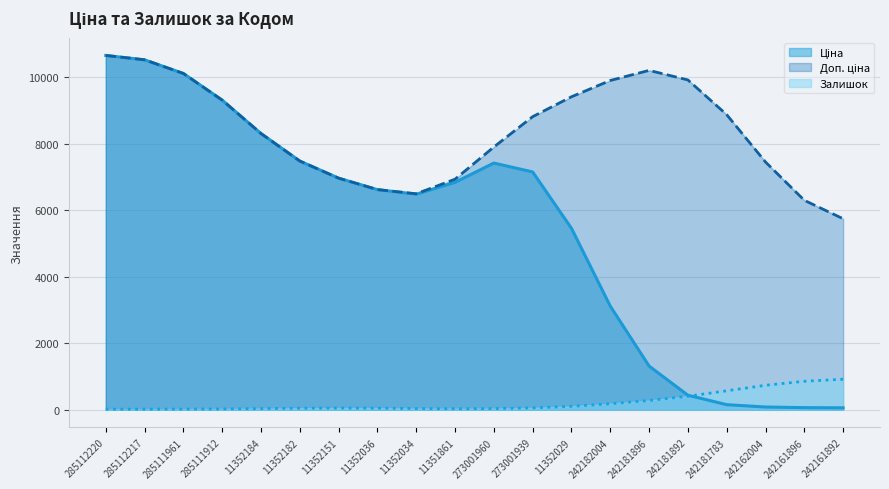

At how many categories does at least one series exceed 10619?

1